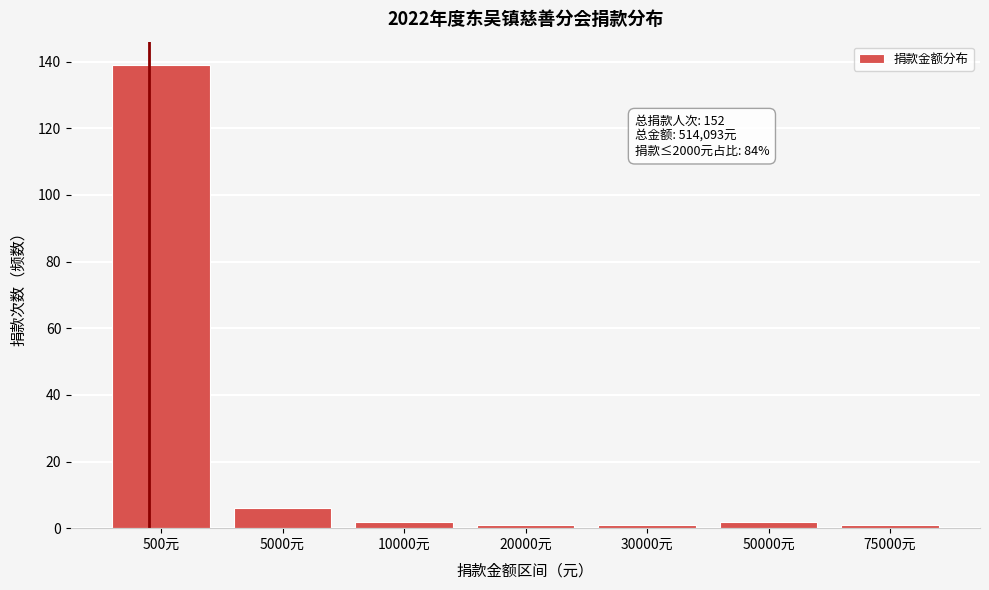

Reading left to right, transcribe all the data shown in this chart.

139	6	2	1	1	2	1